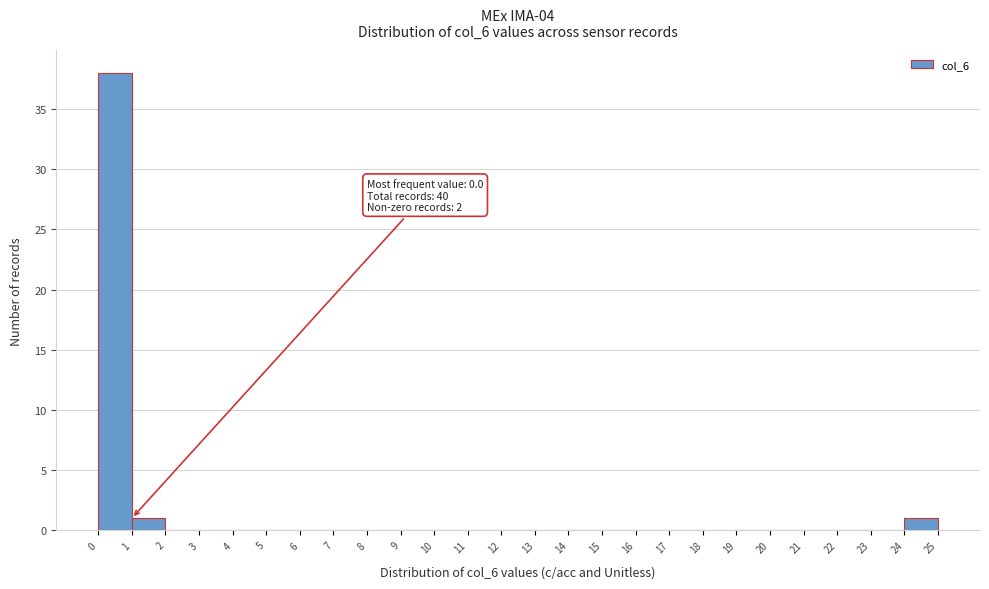

Over which range of the x-axis is the bar tallest?

0 to 1